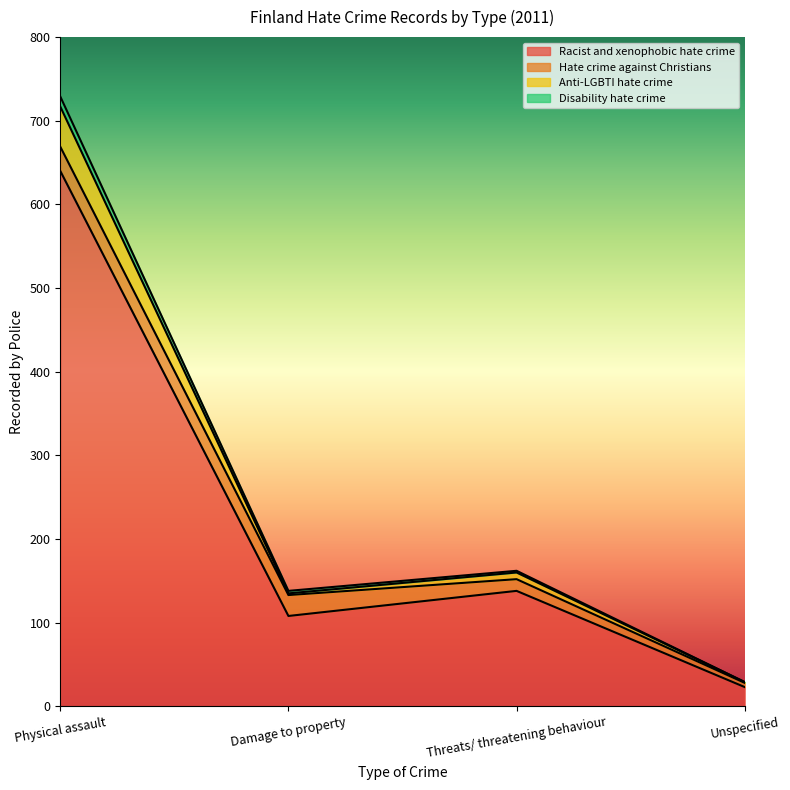

The Racist and xenophobic hate crime series shows 156 at Damage to property. True or false?

False